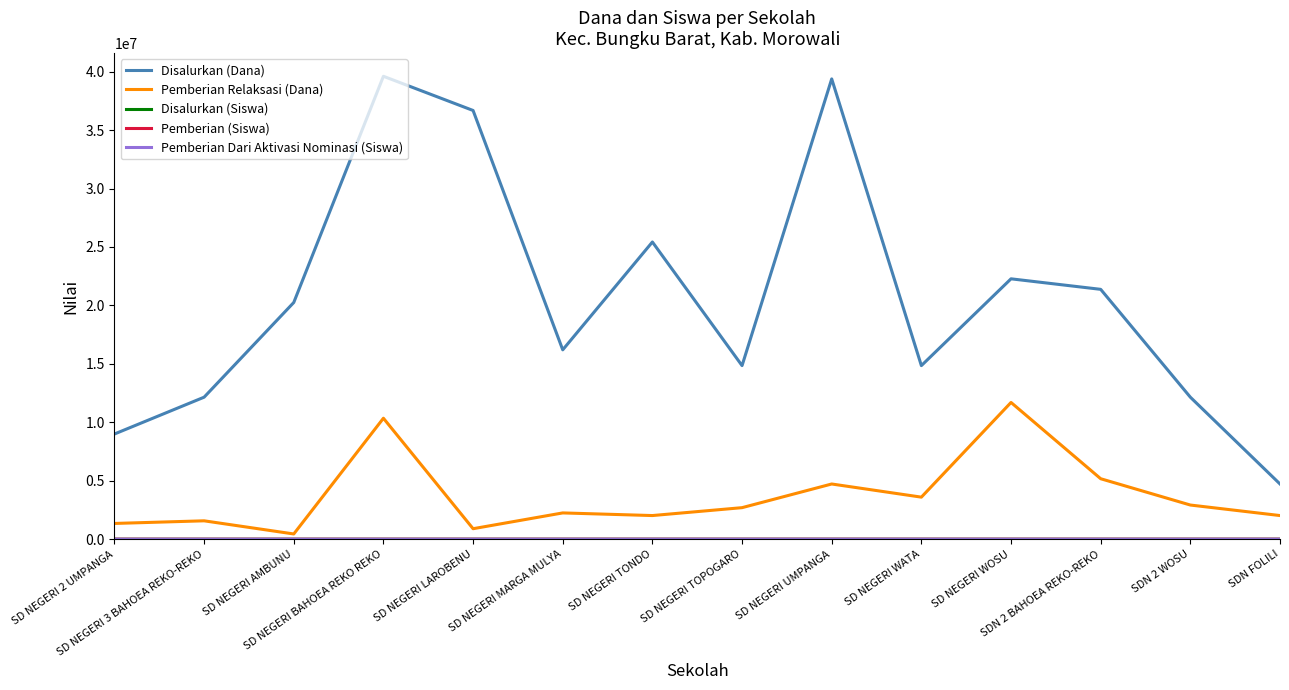

What is the greatest value displayed?

39600000